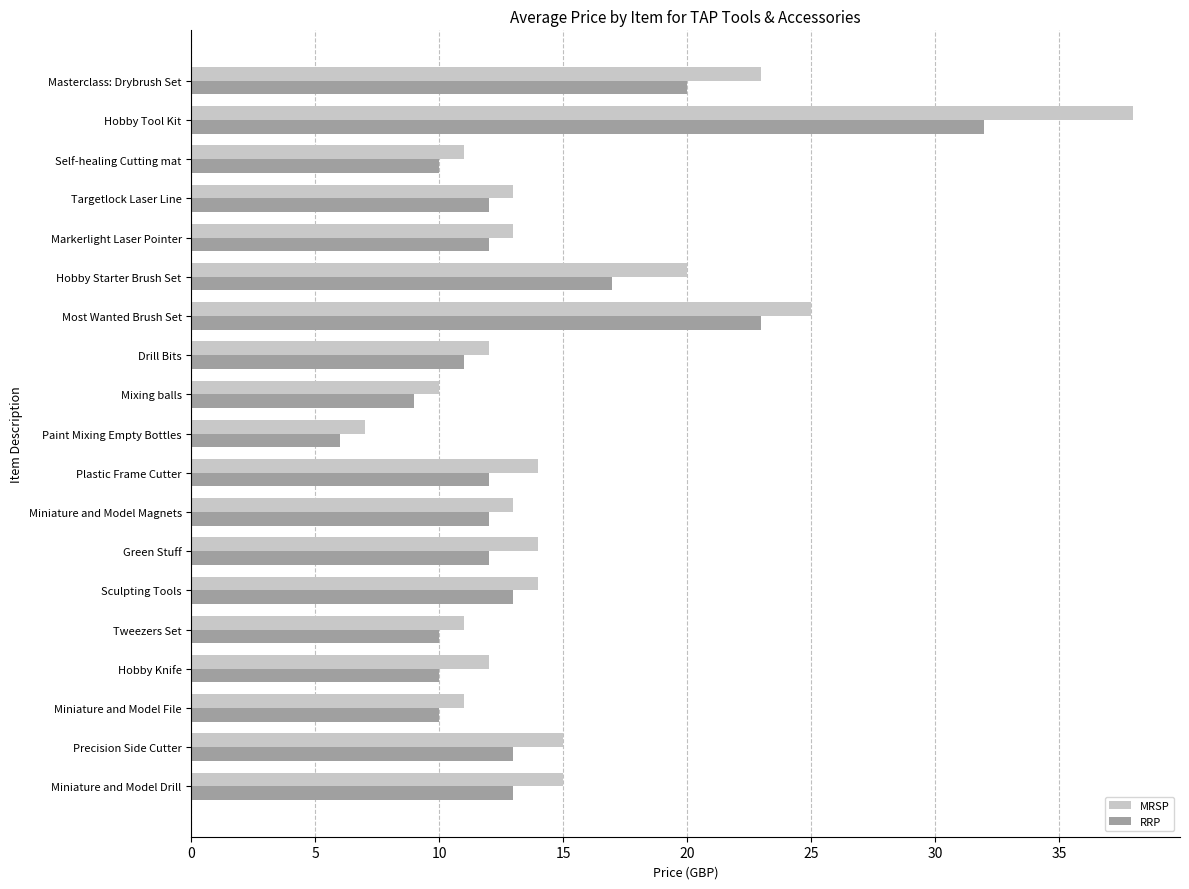

What is the spread (max minus min) of values at Hobby Knife?

2.0